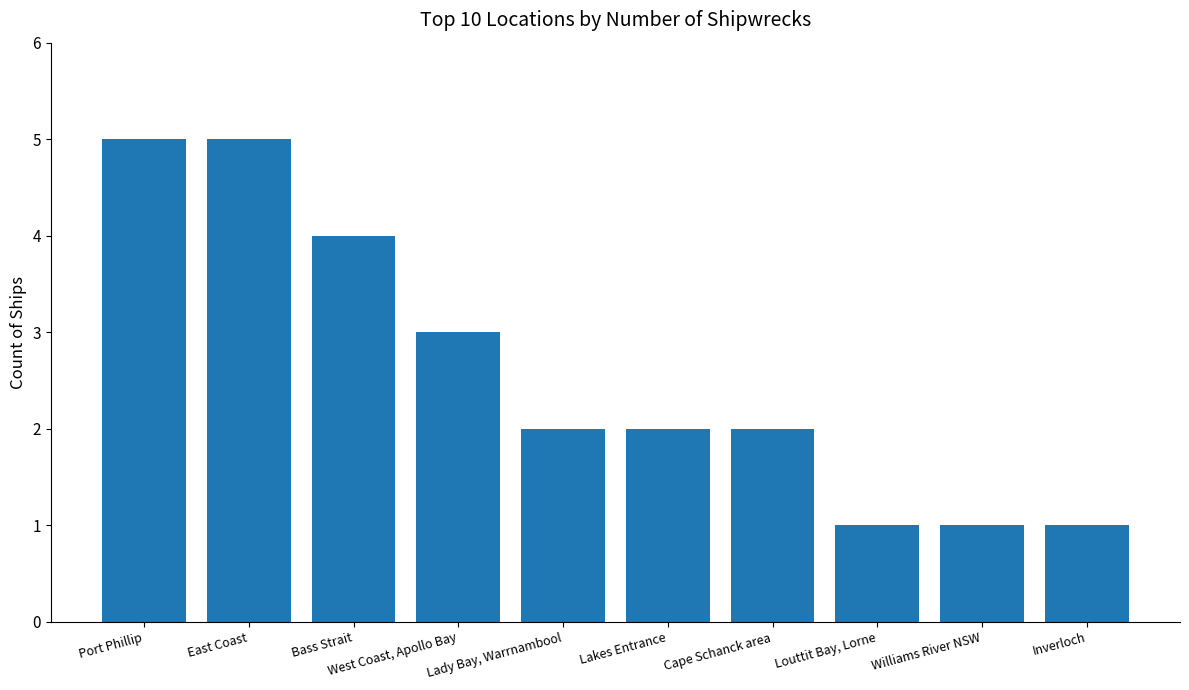

Reading left to right, transcribe all the data shown in this chart.

5	5	4	3	2	2	2	1	1	1